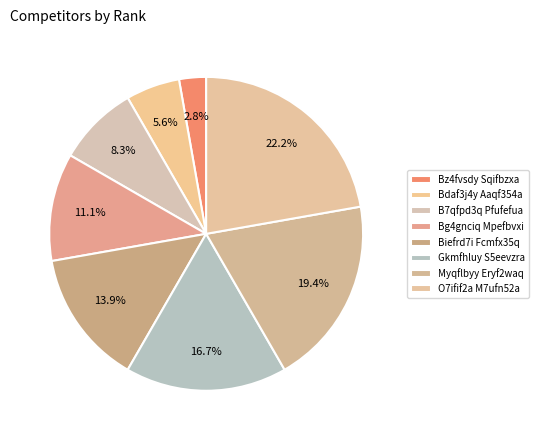

Is it true that Gkmfhluy S5eevzra is 24% of the pie?

False